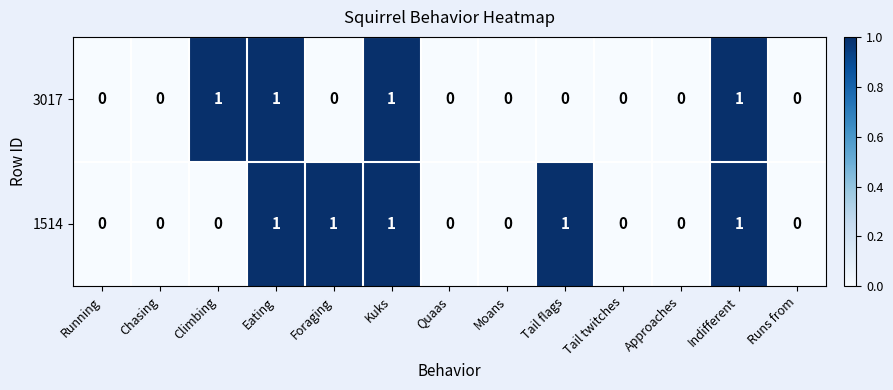

How many distinct data groups are displayed?

2